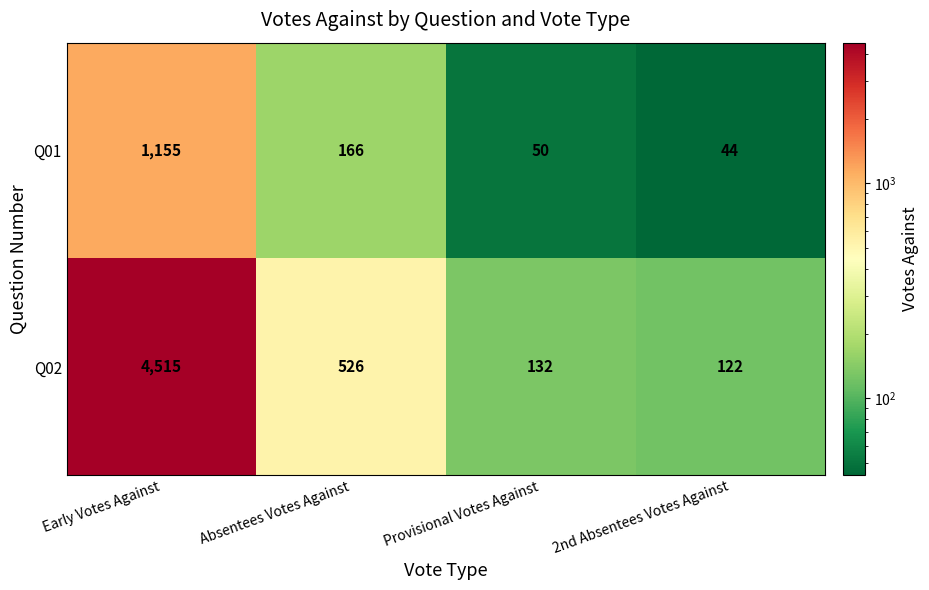

The Q02 series shows 201 at Provisional Votes Against. True or false?

False